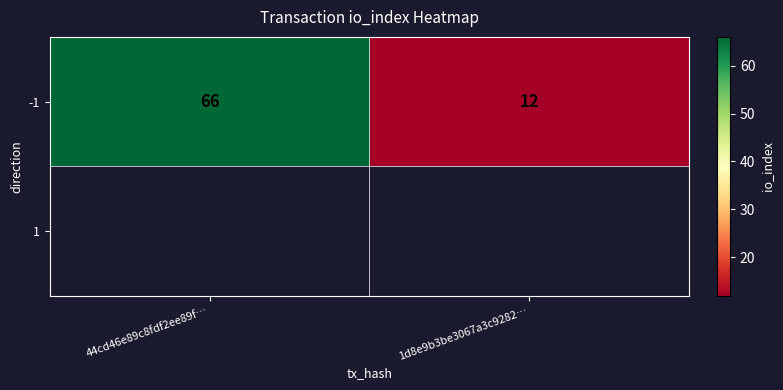

Reading right to left, list all the values displayed in this chart.

12	66